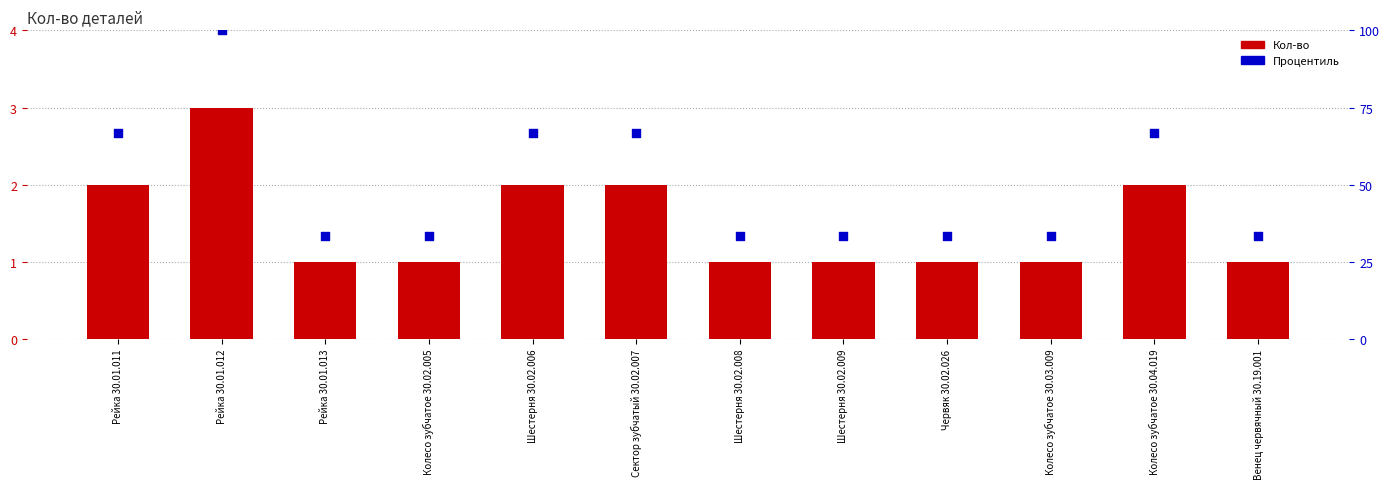

What are all the series names shown in the legend?

Кол-во, Процентиль